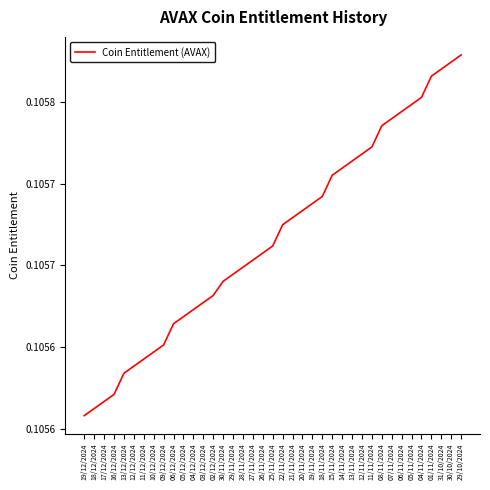

Does the chart have visible grid lines?

No